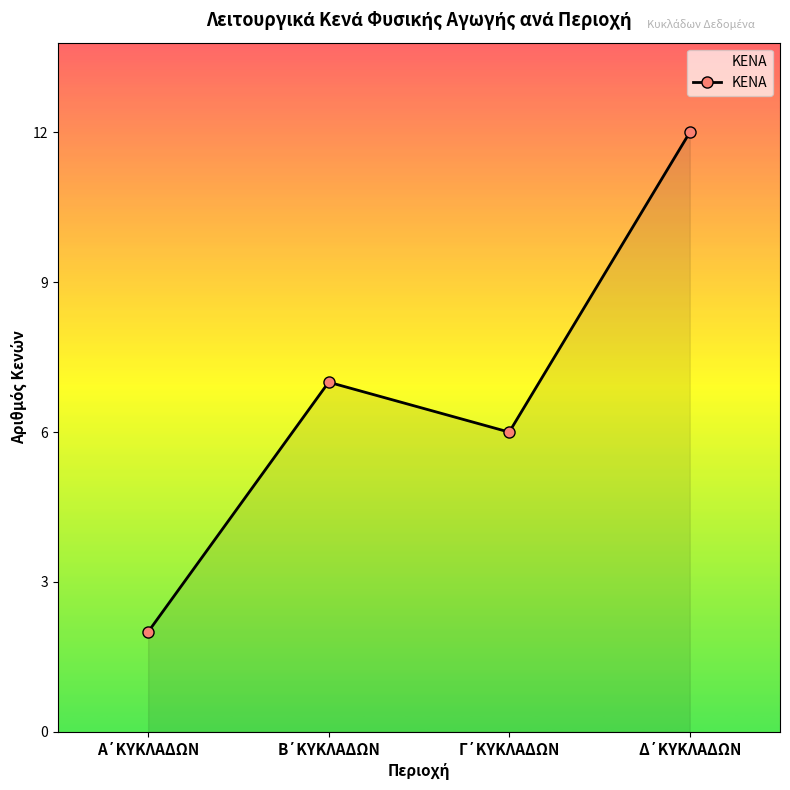

Reading left to right, what are all the values shown in this chart?

2	7	6	12